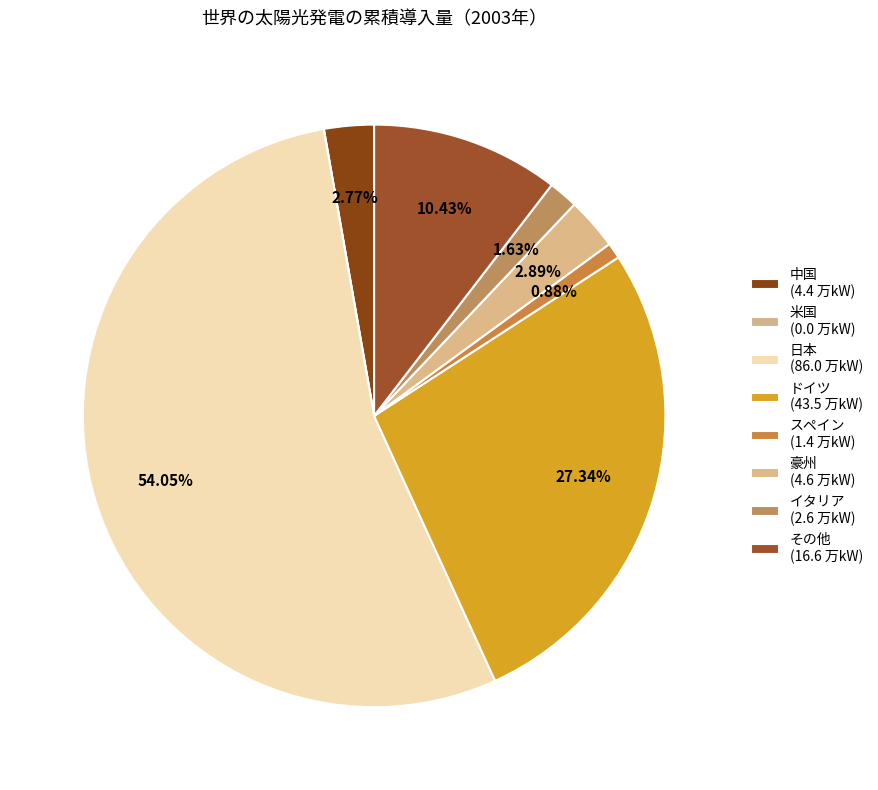

Which has a higher value, ドイツ or スペイン?

ドイツ